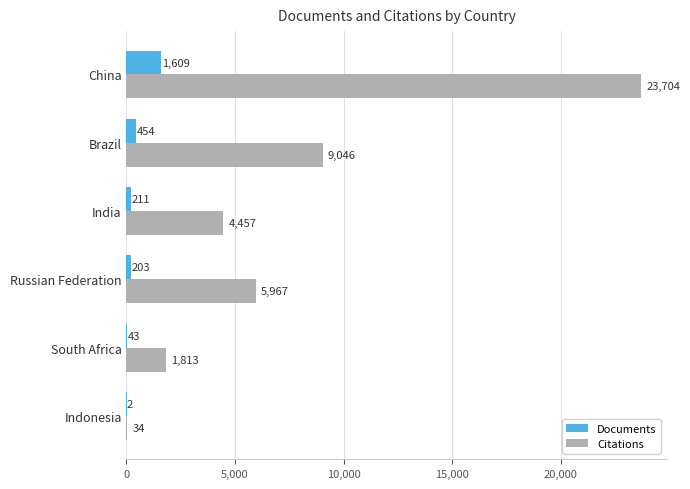

What are all the series names shown in the legend?

Documents, Citations